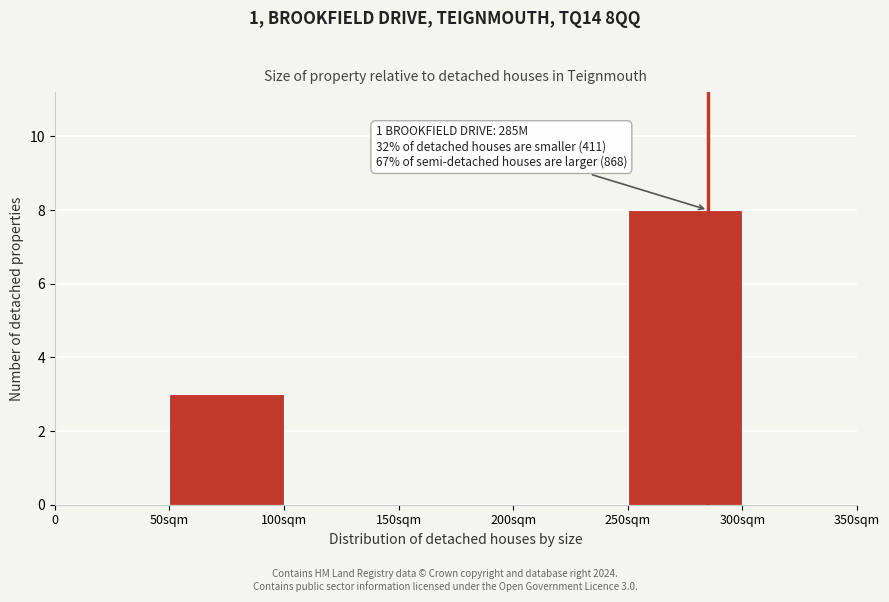

Reading left to right, extract all data points from this chart.

0=0	50sqm=3	100sqm=0	150sqm=0	200sqm=0	250sqm=8	300sqm=0